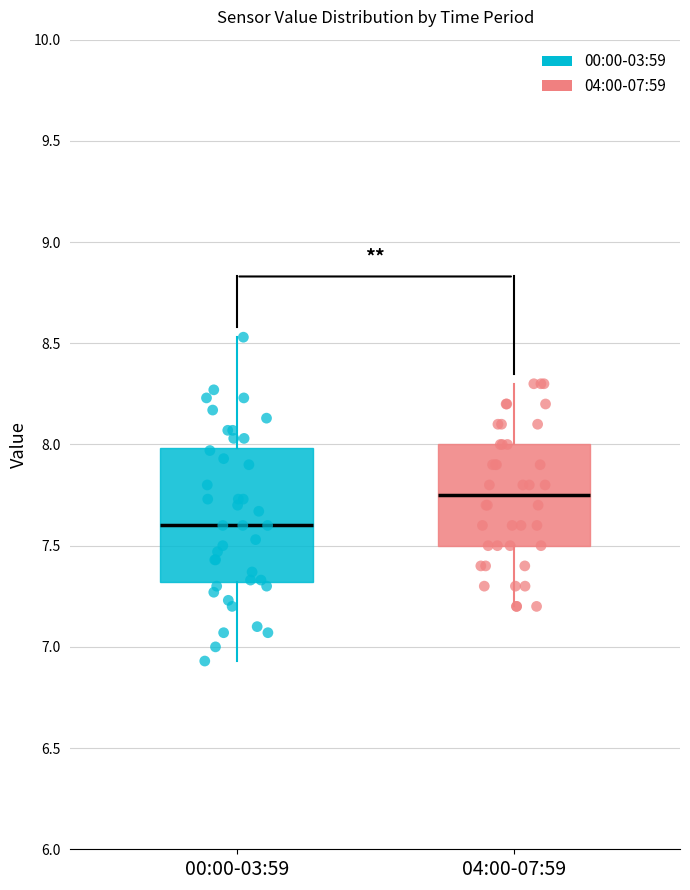

Where is the lower edge of the box for 04:00-07:59 on the y-axis? The values are not printed on the chart, so give them approximately, as read against the axis.

7.50